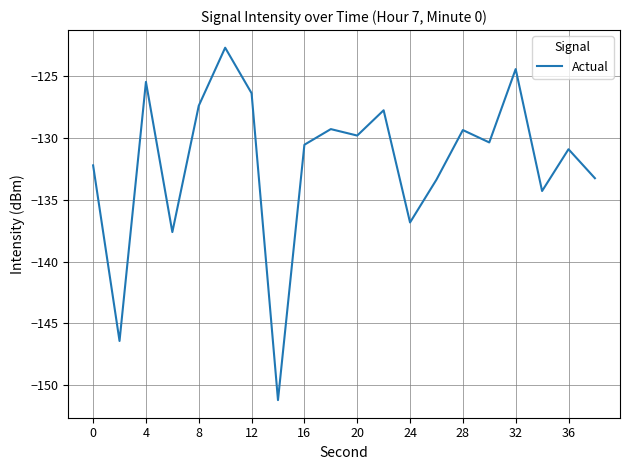

What is the smallest value displayed?

-151.2